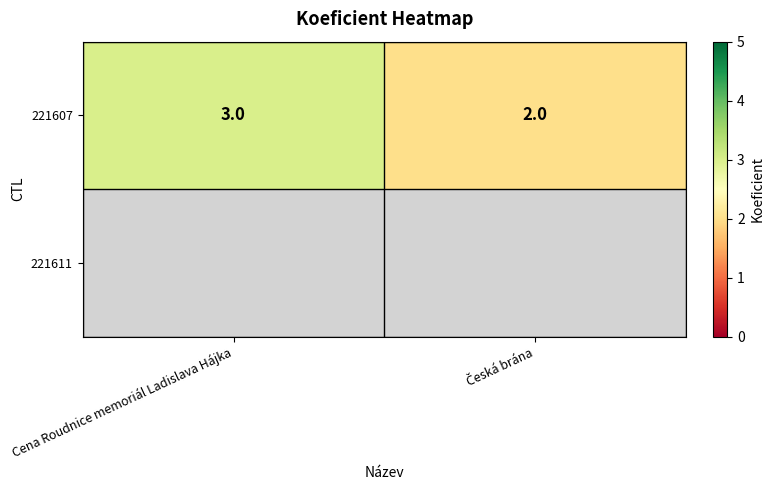

What is the maximum value for 221607?

3